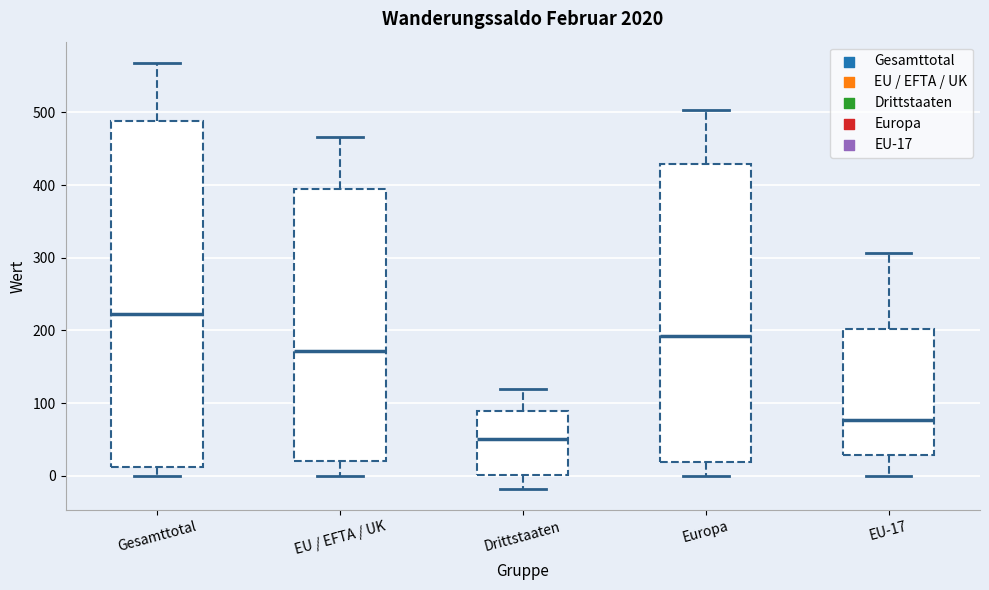

Reading left to right, transcribe this box plot: for each box, give where its median line is, the range the box spans, and where its two whiskers end, as read against the y-axis. The values are not printed on the chart, so give them approximately, as read against the axis.

Gesamttotal: median 220, box 10 to 490, whiskers 0 to 570
EU / EFTA / UK: median 170, box 20 to 390, whiskers 0 to 470
Drittstaaten: median 50, box 0 to 90, whiskers -20 to 120
Europa: median 190, box 20 to 430, whiskers 0 to 500
EU-17: median 80, box 30 to 200, whiskers 0 to 310